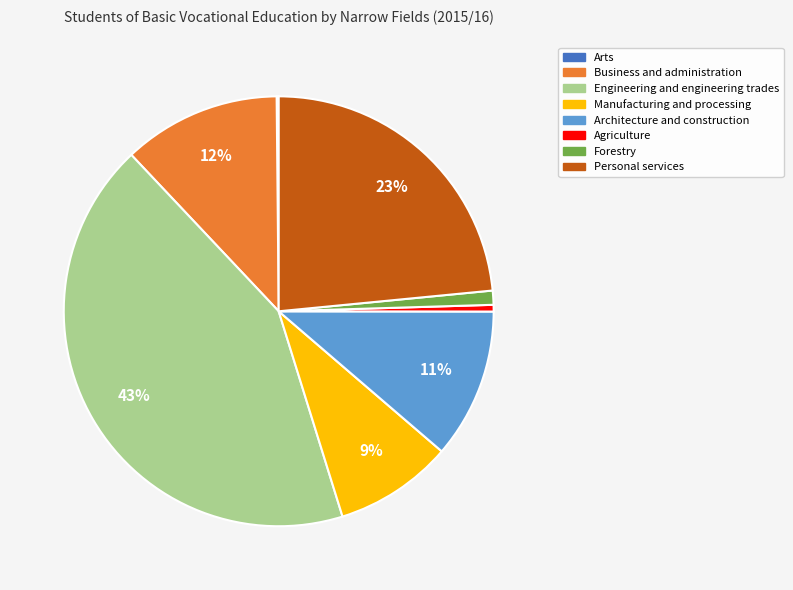

Which category has the biggest portion of the pie?

Engineering and engineering trades